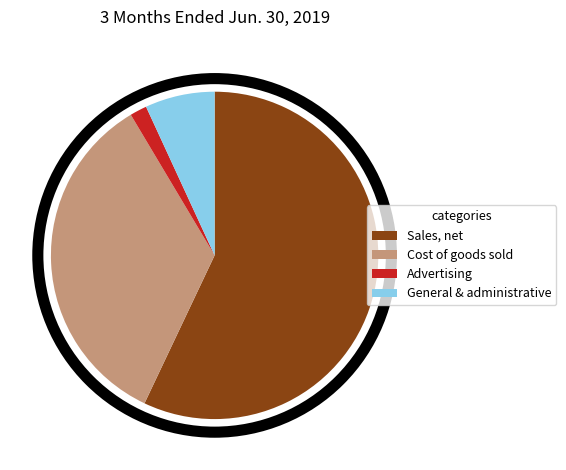

Count the number of slices in the pie.

4